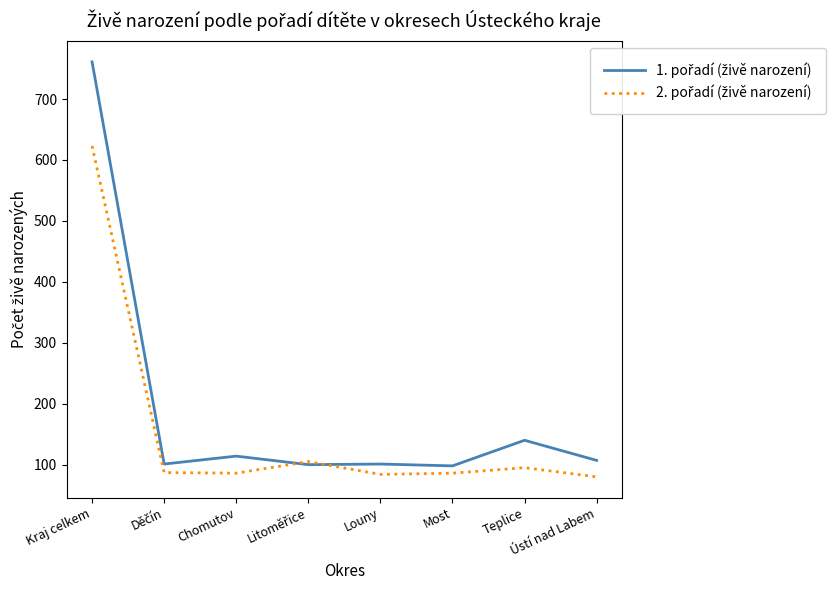

What is the total value across all series at Chomutov?

200